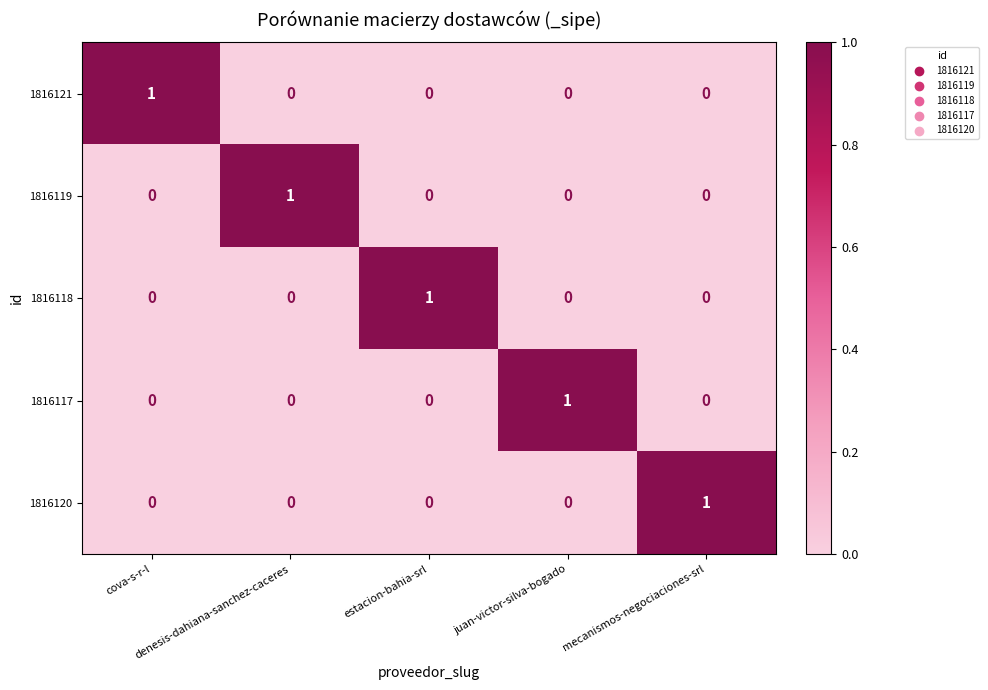

At how many categories does at least one series exceed 0?

5